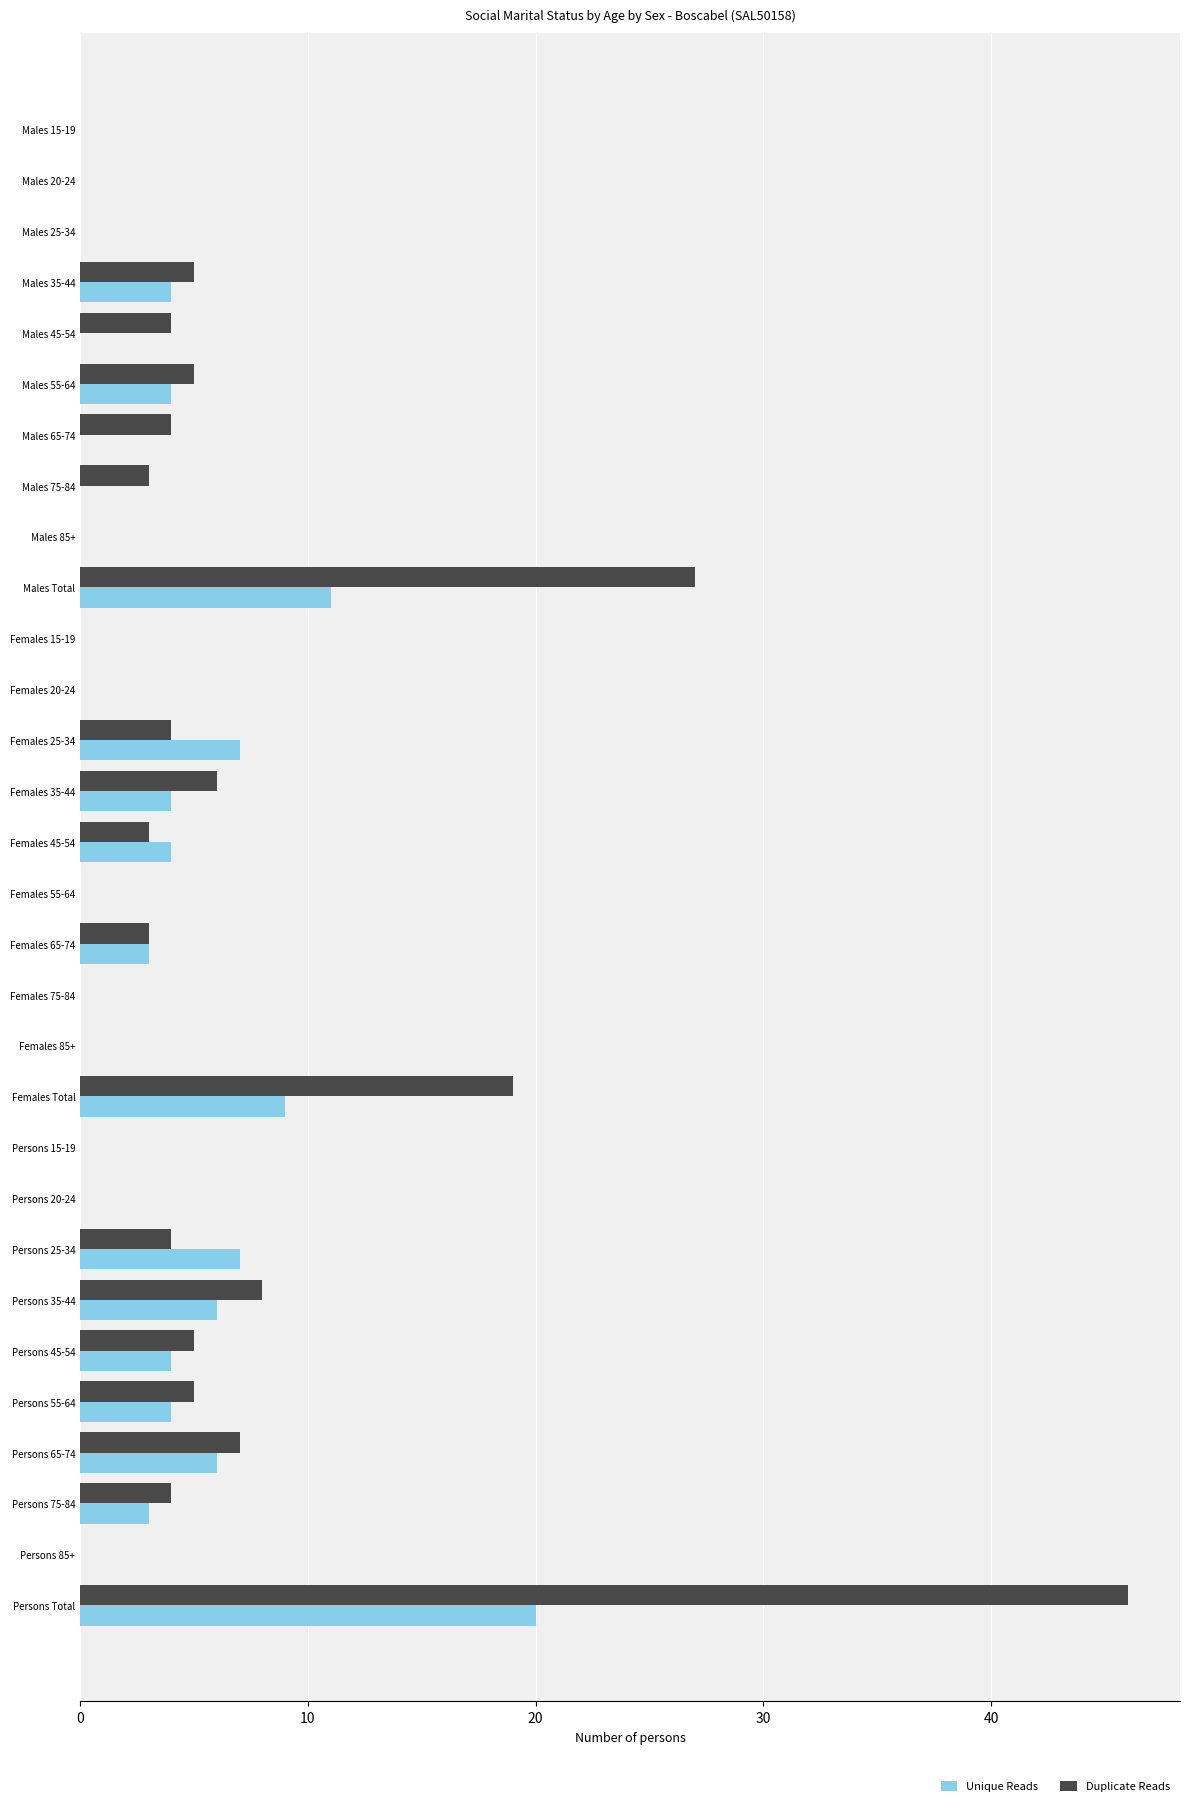

What are all the series names shown in the legend?

Unique Reads, Duplicate Reads